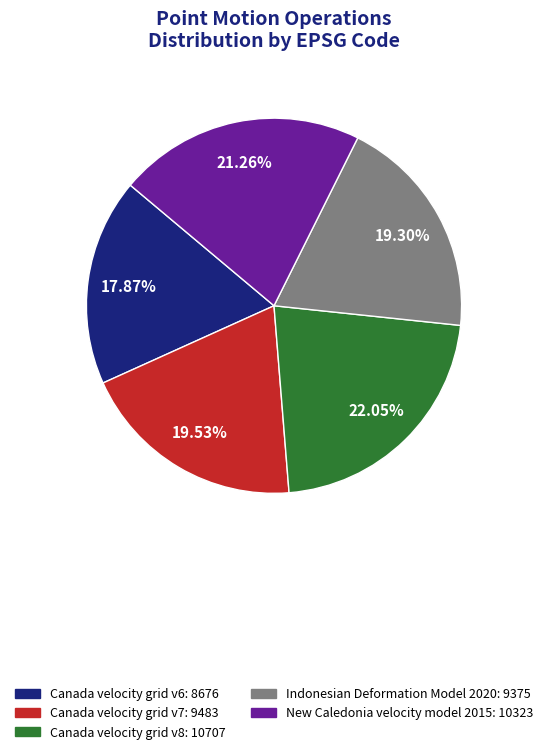

Which slice is the smallest?

Canada velocity grid v6